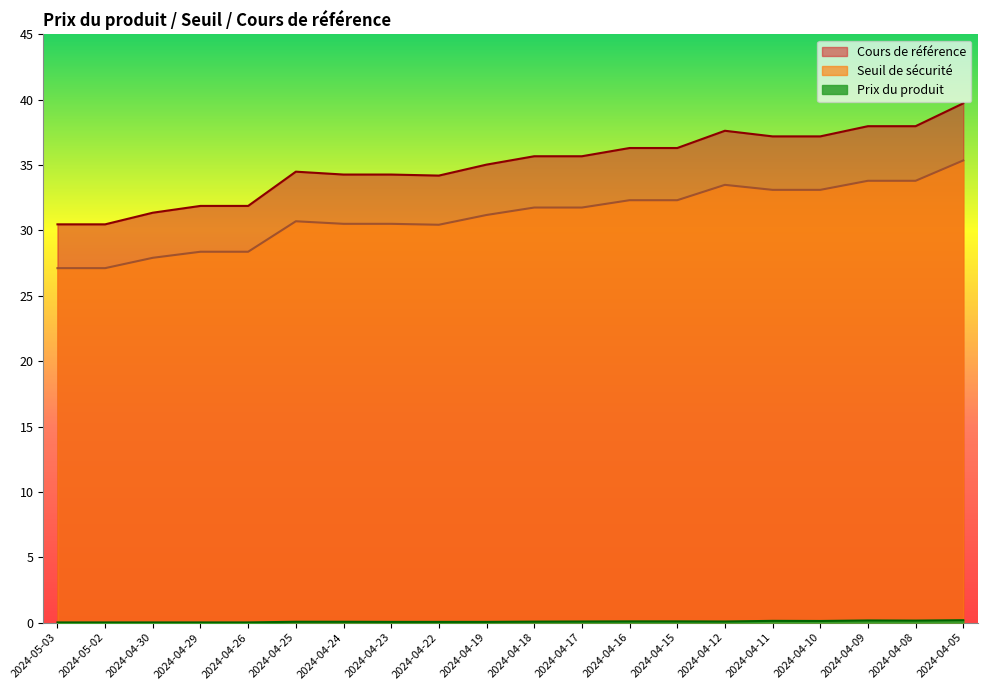

At which label does Seuil de sécurité reach its peak?

2024-04-05